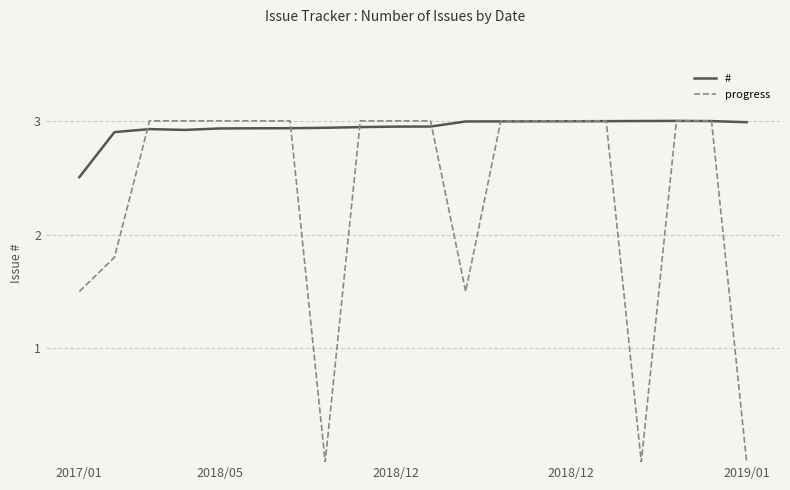

What is the lowest value of the # series?

2.5